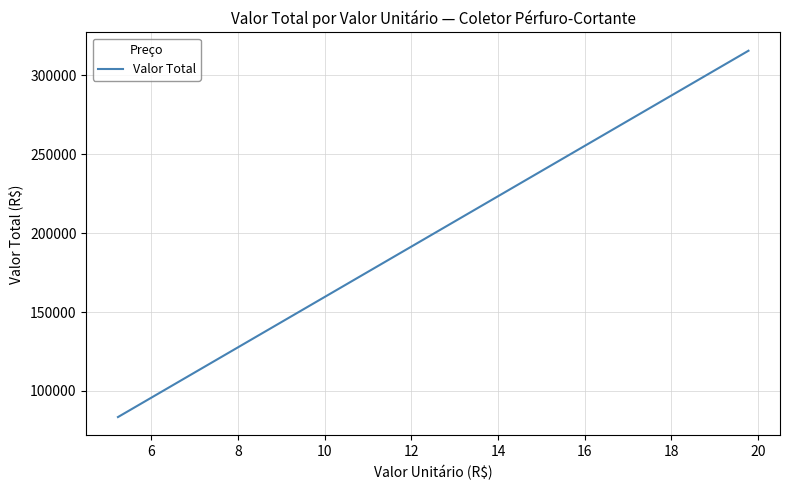

What is the smallest value displayed?

83470.8